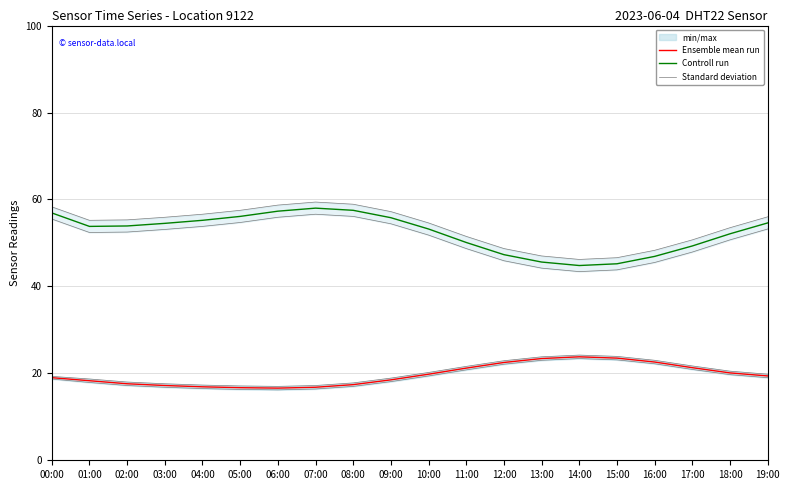

Reading left to right, list all the values displayed in this chart.

Ensemble mean run: 19.0	18.3	17.6	17.2	16.9	16.7	16.6	16.8	17.4	18.5	19.8	21.2	22.5	23.4	23.8	23.5	22.6	21.3	20.1	19.4
Controll run: 56.9	53.8	53.9	54.5	55.2	56.1	57.3	58.0	57.5	55.8	53.2	50.1	47.3	45.6	44.8	45.2	46.9	49.3	52.1	54.6
Standard deviation: 18.7	17.9	17.2	16.8	16.5	16.3	16.2	16.4	17.0	18.1	19.4	20.8	22.1	23.0	23.4	23.1	22.2	20.9	19.7	19.0